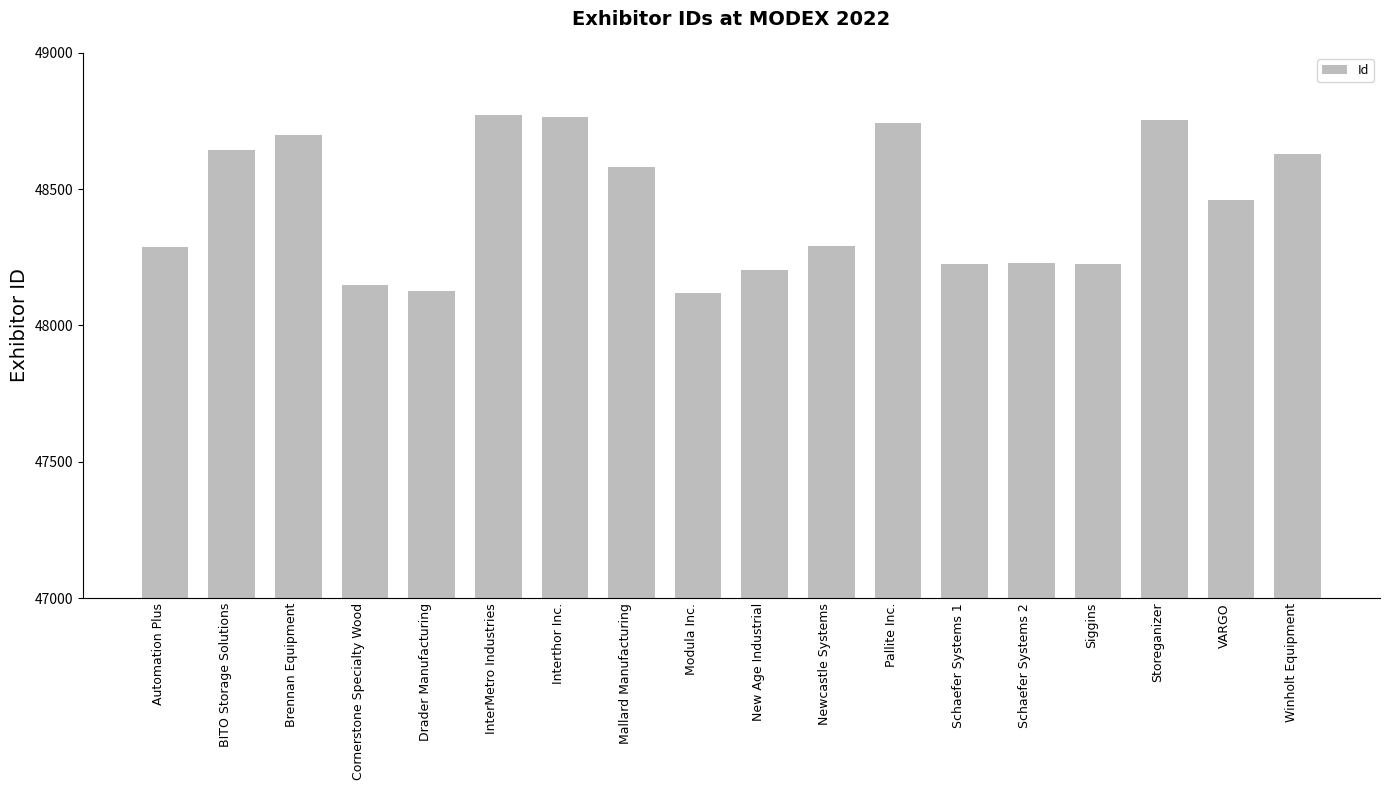

What value does the data have at Modula Inc.?

48117